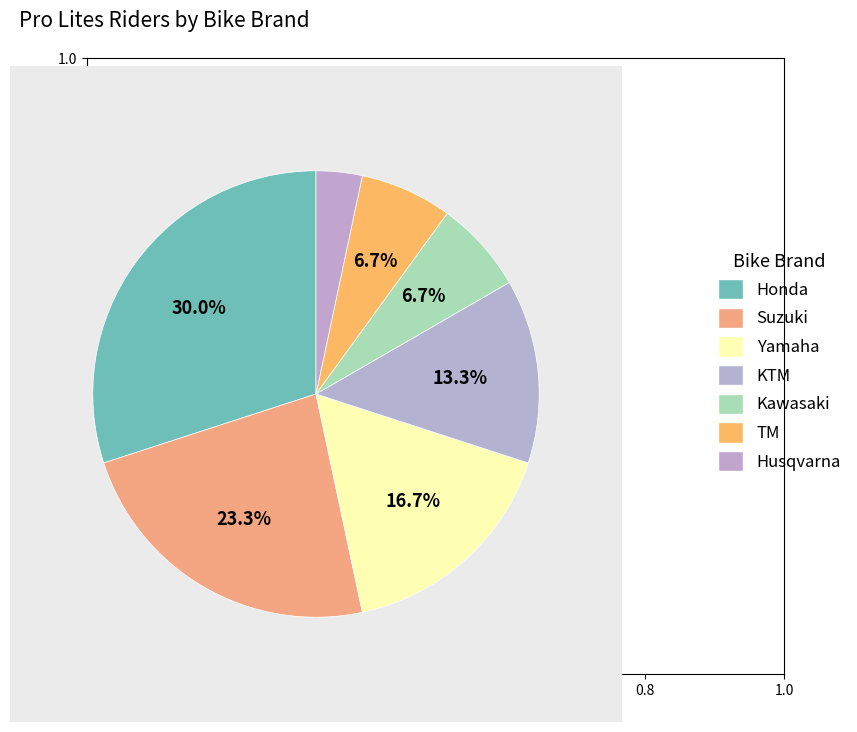

Count the number of slices in the pie.

7